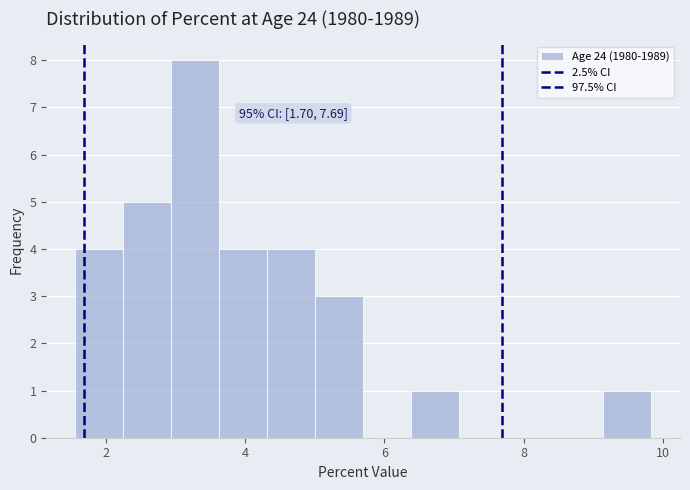

Read against the x-axis, roughly where is the centre of the tallest bar?

3.2